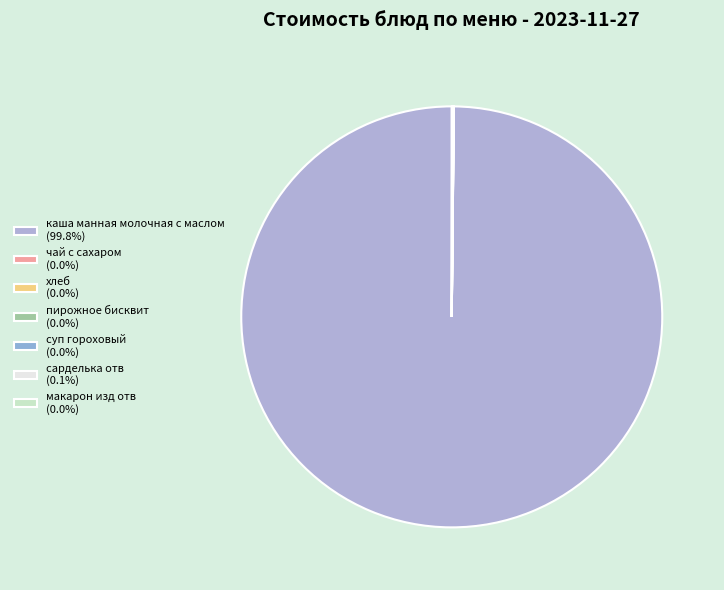

Is каша манная молочная с маслом the majority of the pie?

Yes